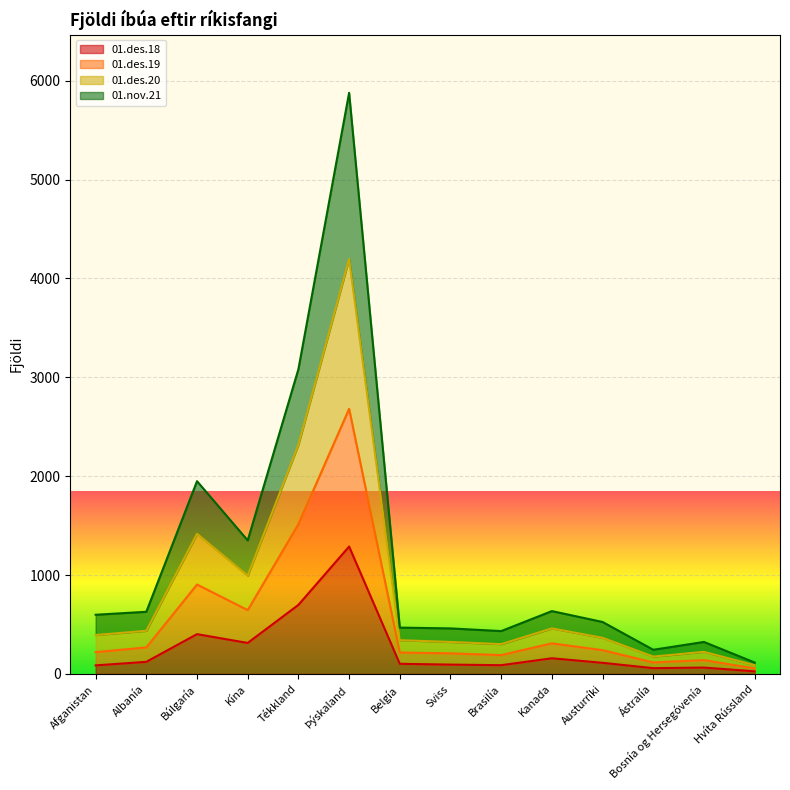

What is the value of the 01.des.20 point at the 14th from the left?

116